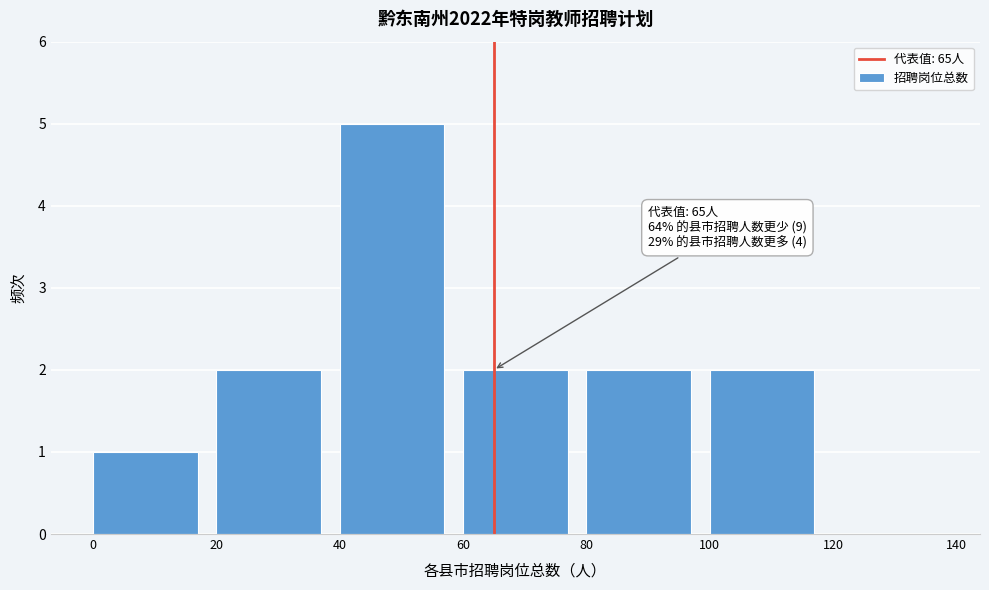

Over which range of the x-axis is the bar tallest?

40 to 60